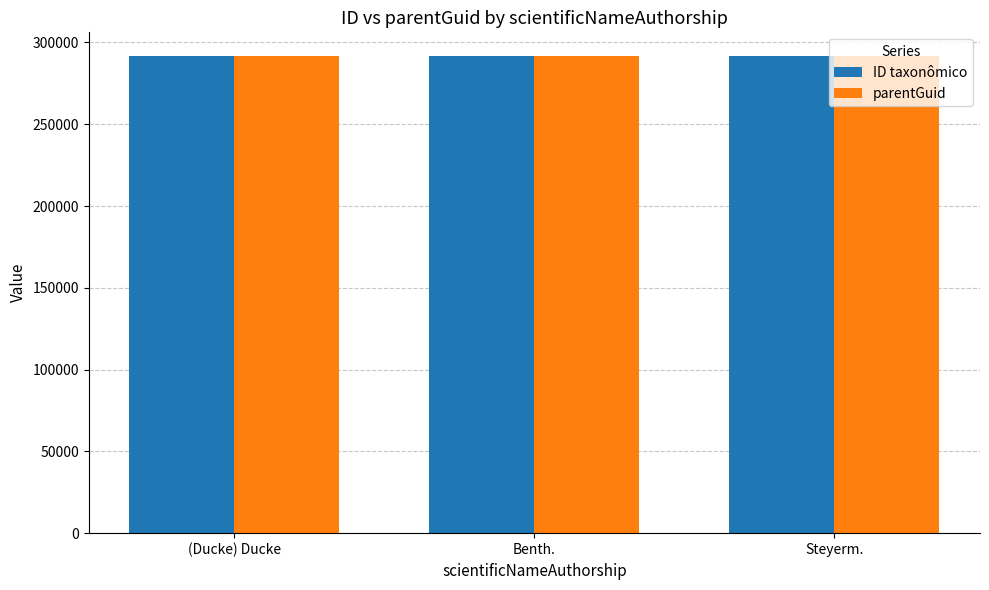

What is the average value of the parentGuid series?

291588